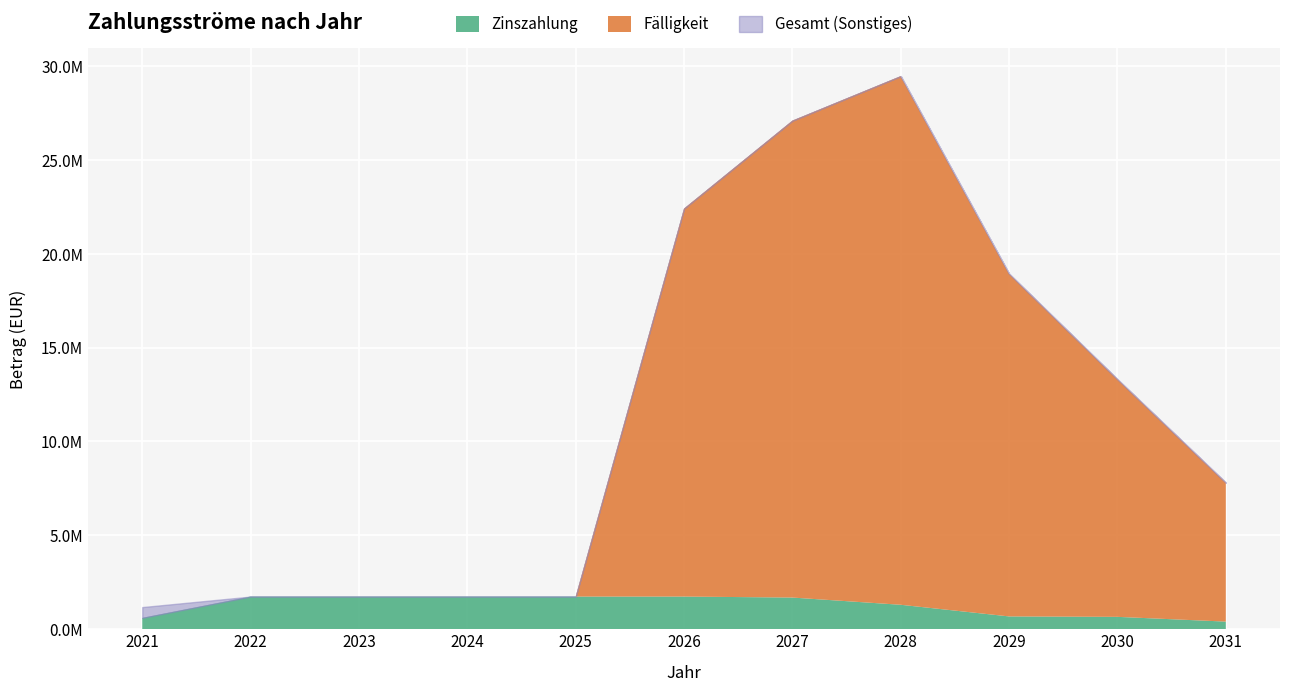

True or false: Fälligkeit and Gesamt intersect in this chart.

False